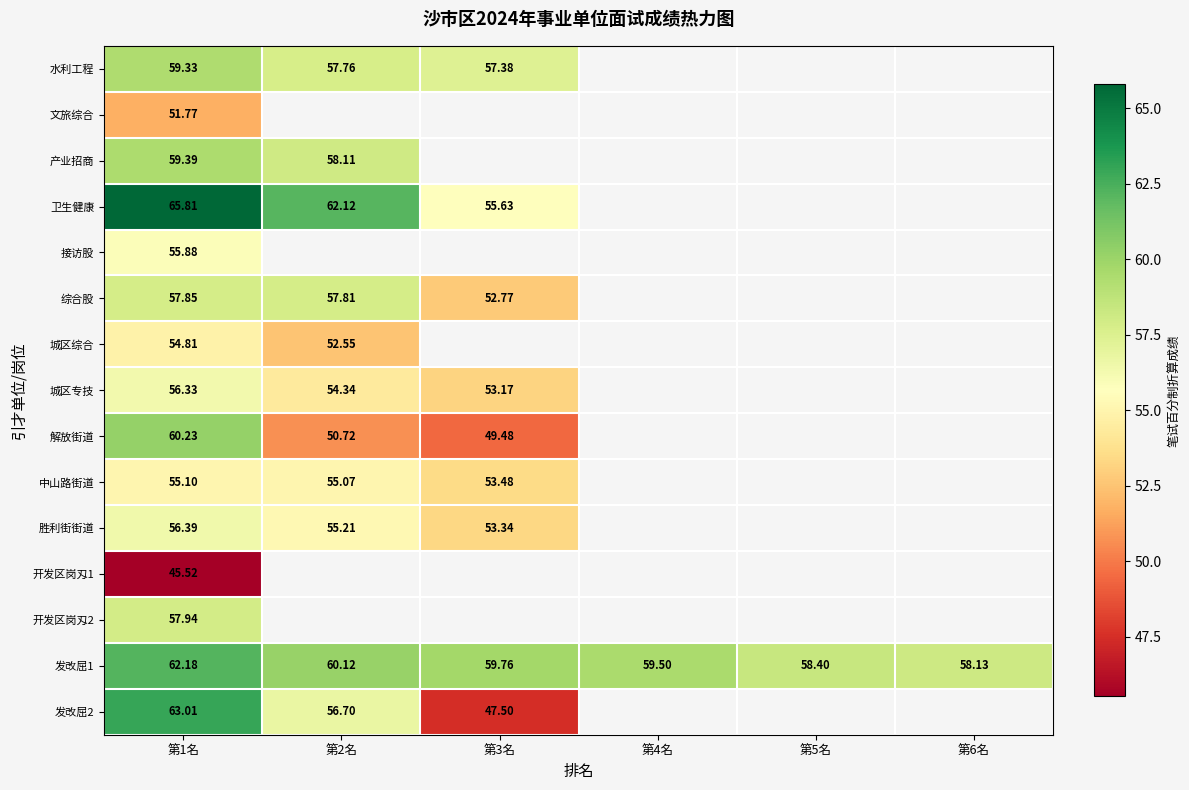

What is the maximum value for 综合股?

57.9